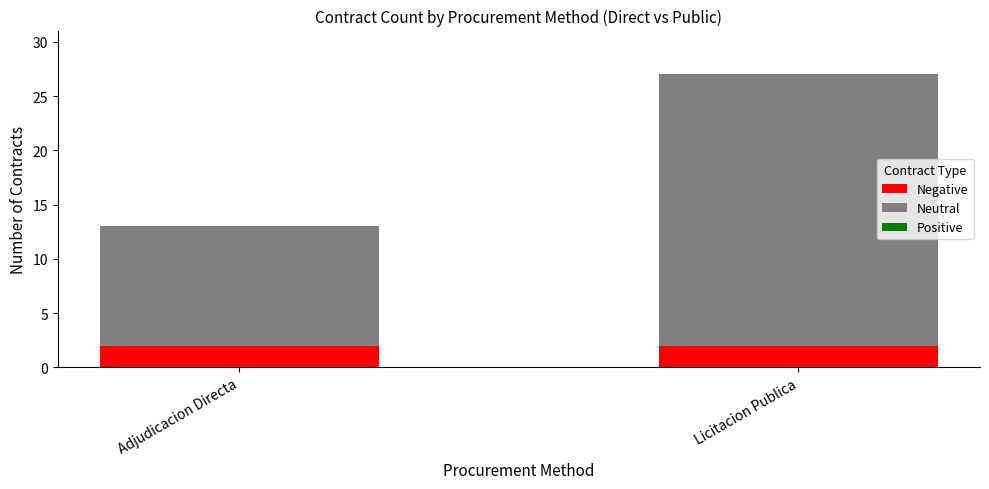

Reading right to left, transcribe the values for Negative.

Licitacion Publica=2	Adjudicacion Directa=2